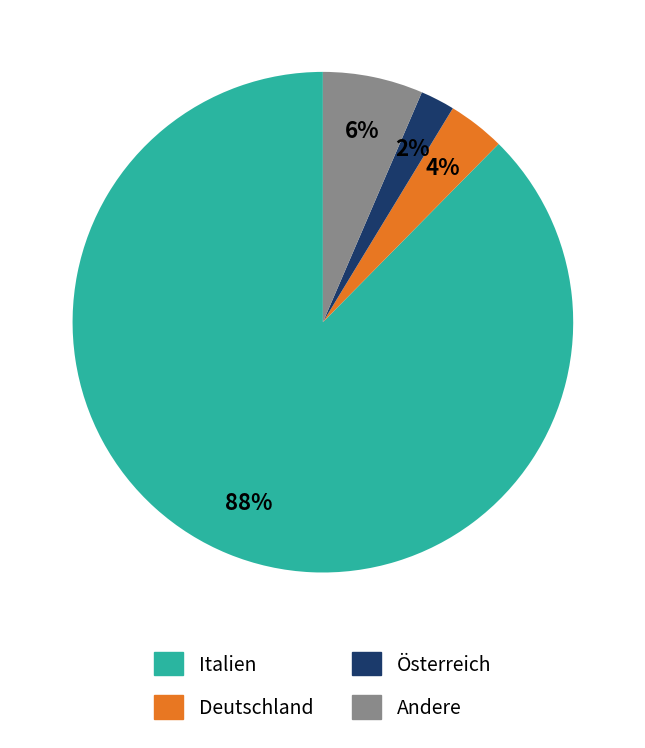

Is there a majority slice in this chart?

Yes